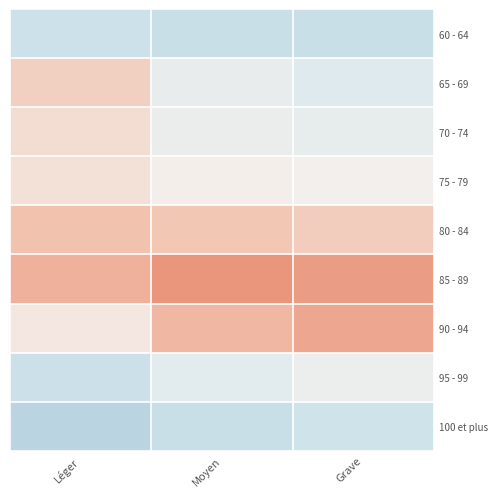

At which category is the sum across all series the highest?

Grave